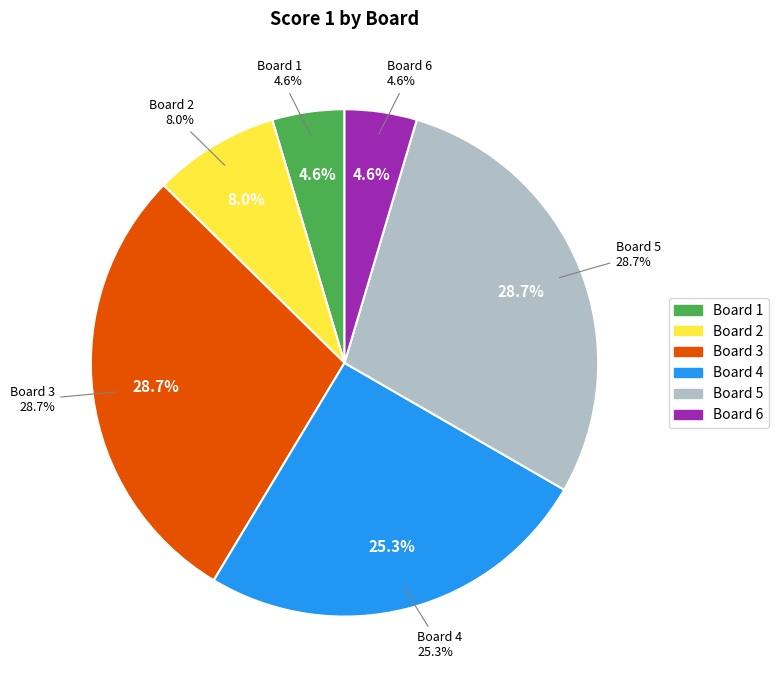

Which category has the biggest portion of the pie?

Board 3